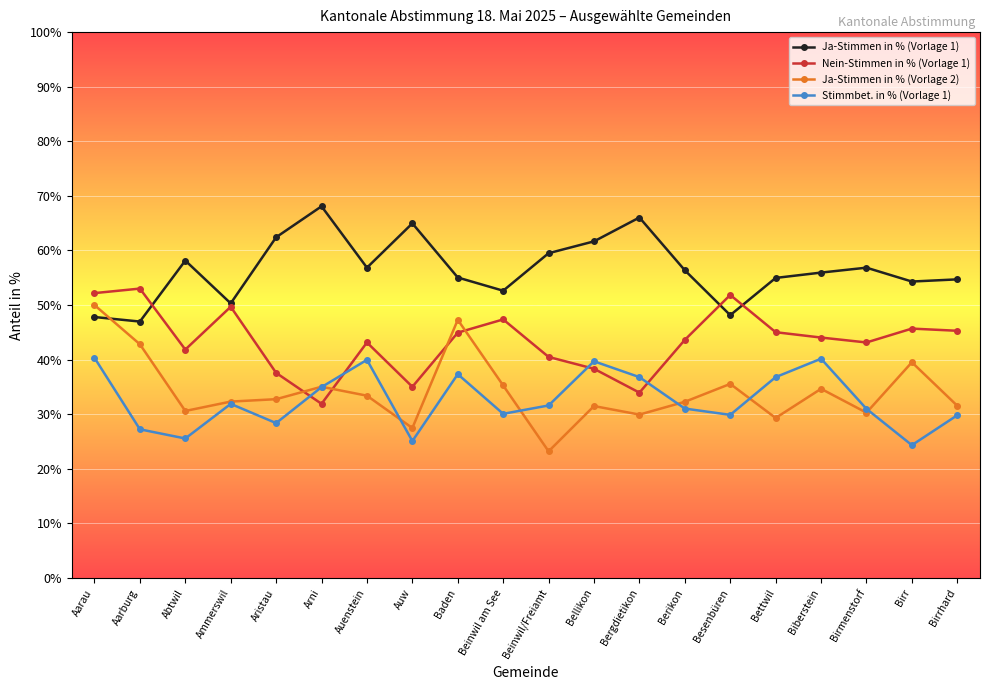

Rank the series at Baden from highest to lowest value.

Ja-Stimmen in % (Vorlage 1), Ja-Stimmen in % (Vorlage 2), Nein-Stimmen in % (Vorlage 1), Stimmbet. in % (Vorlage 1)